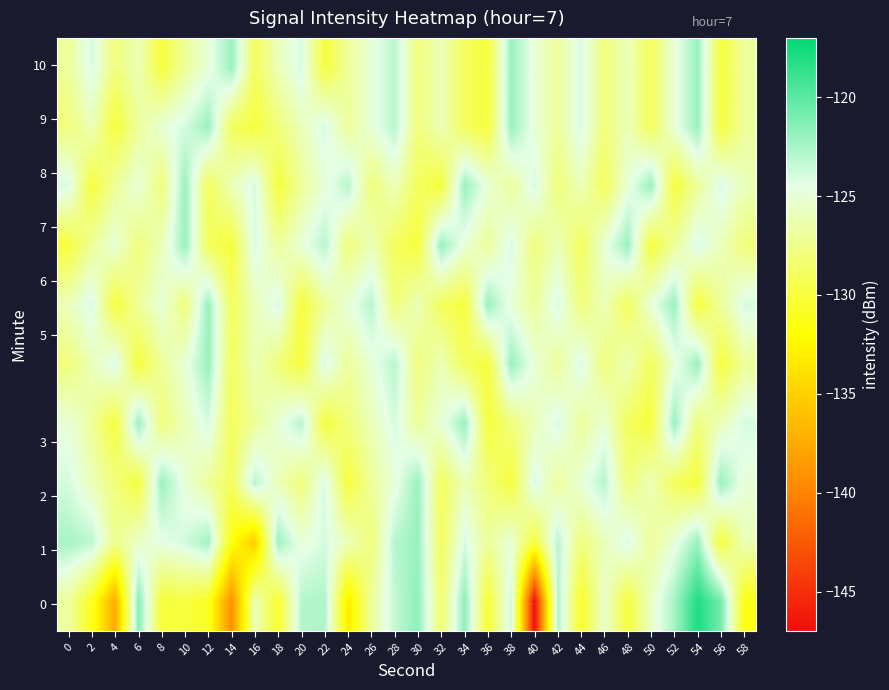

What is the total value across all series at 46?

-1263.3